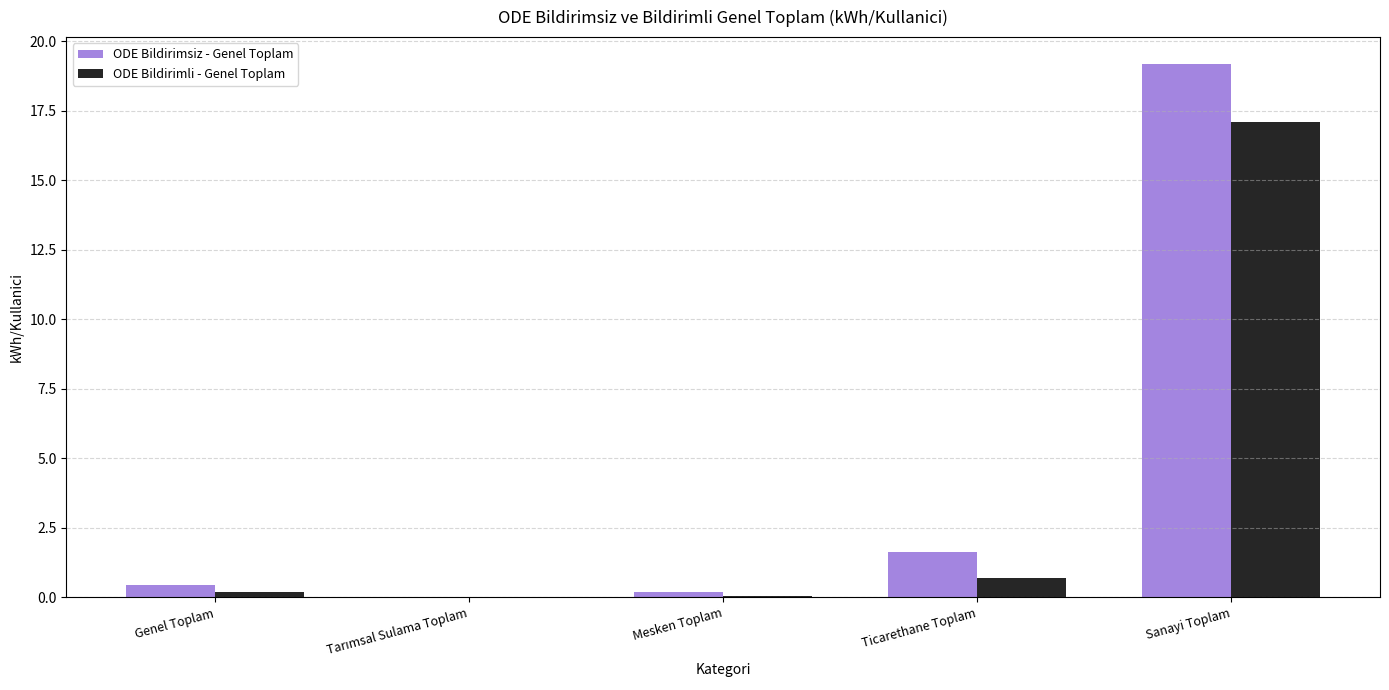

Between Genel Toplam and Sanayi Toplam, which series saw the biggest shift?

ODE Bildirimsiz - Genel Toplam